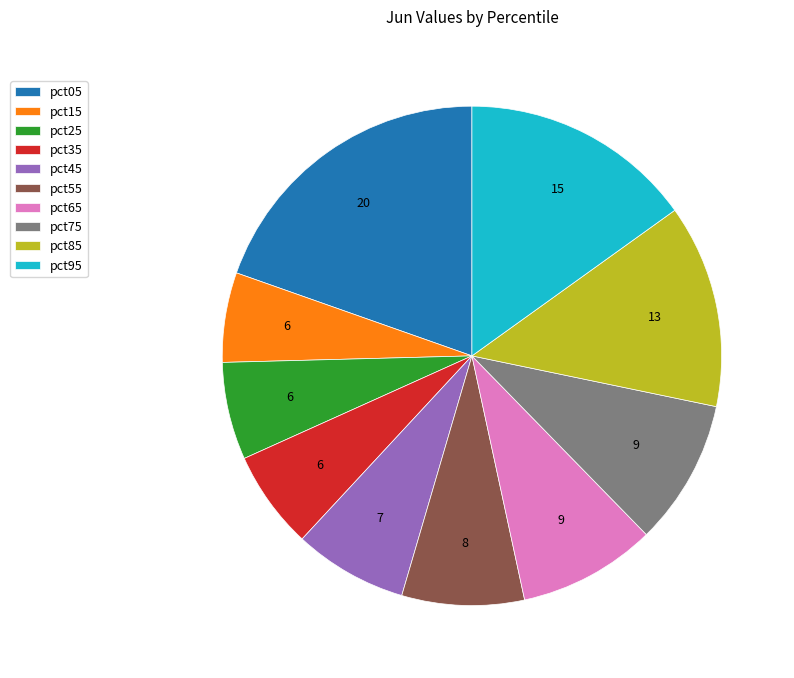

How many slices are in this pie chart?

10